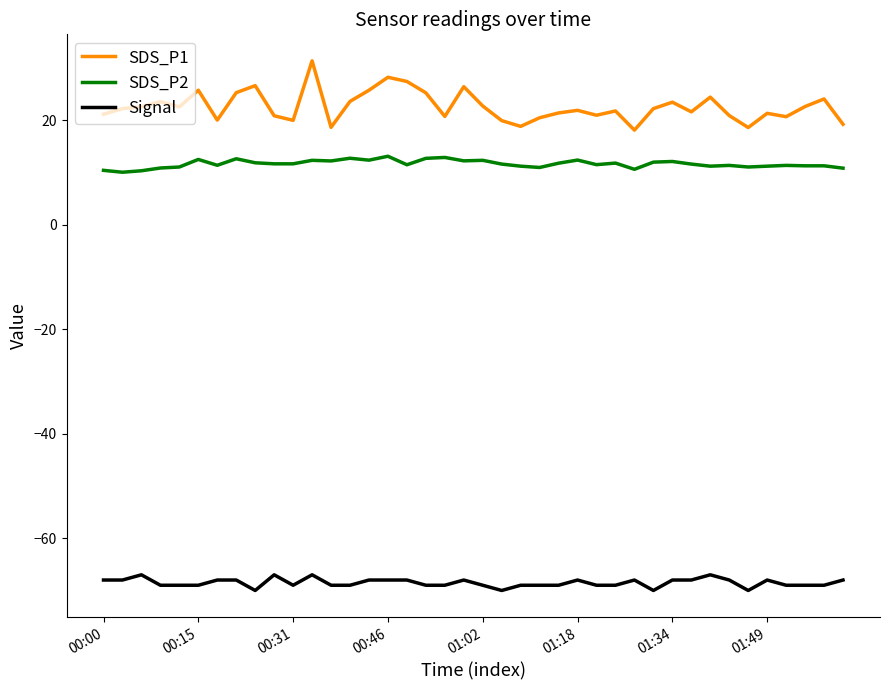

What is the maximum value for SDS_P1?

31.4